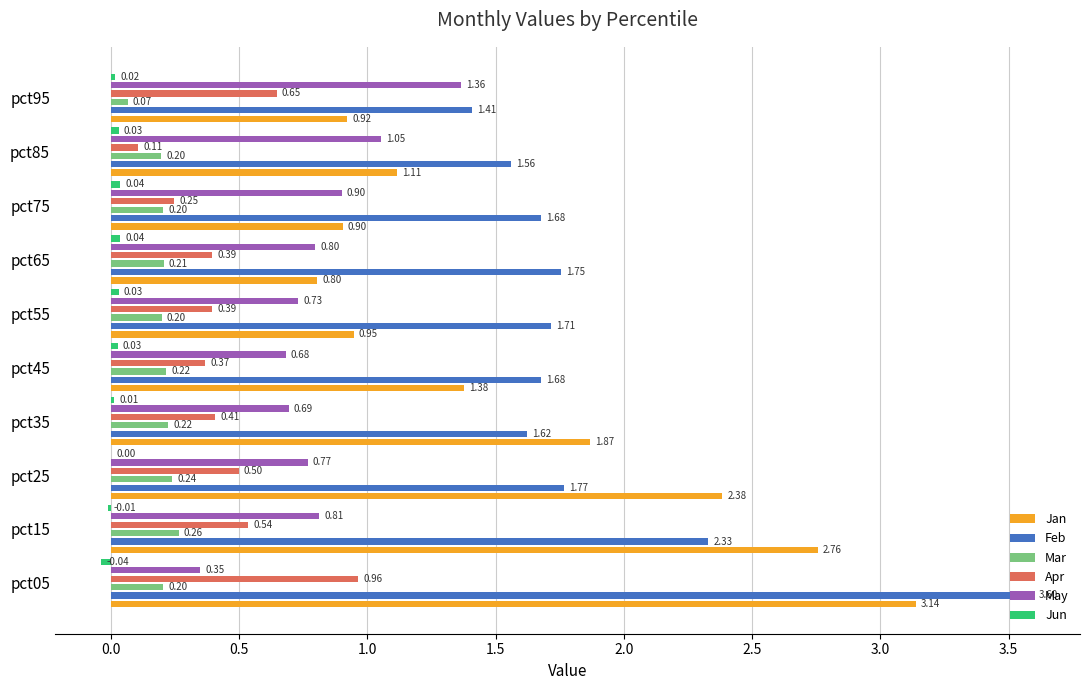

True or false: May has a value of 1.1 at pct35.

False